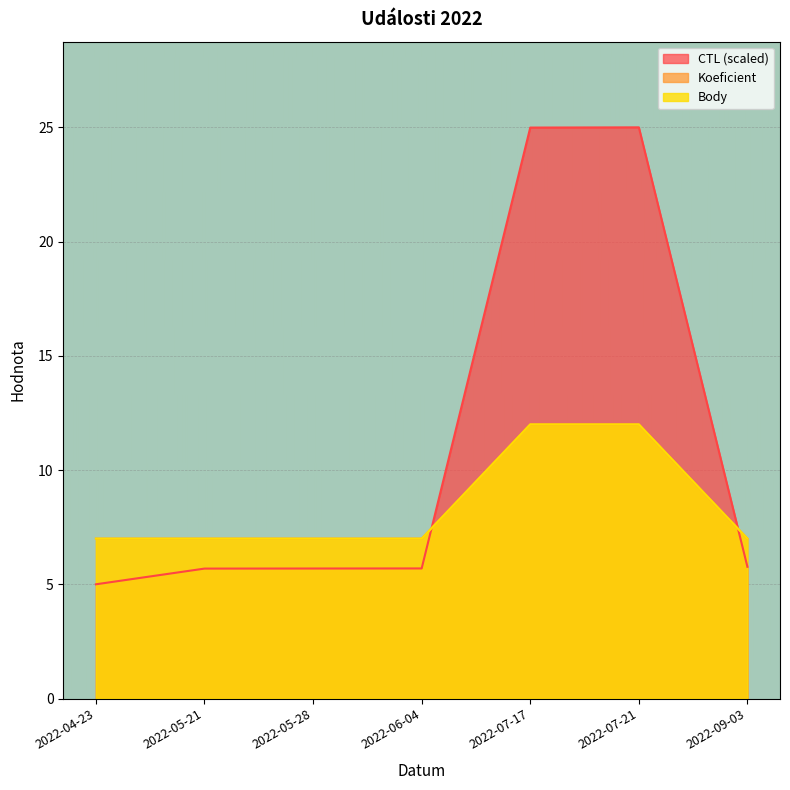

What is the spread (max minus min) of values at 2022-07-17?

13.0